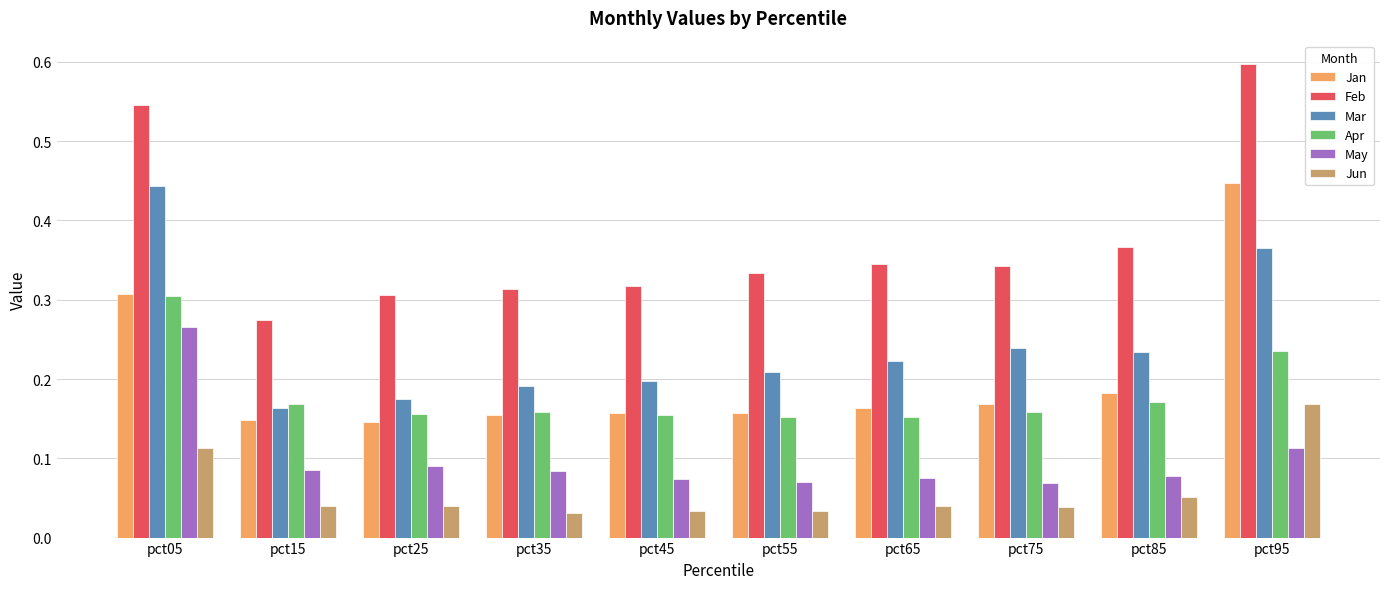

Which category has the highest value in the Apr series?

pct05